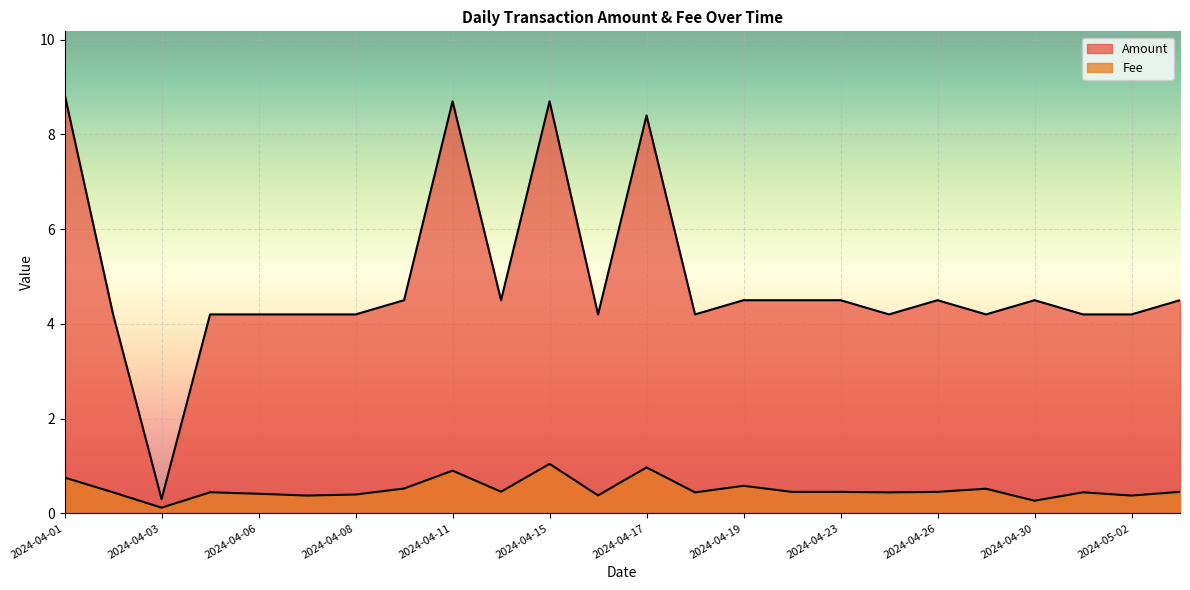

Does the chart display data point markers on the line(s)?

No